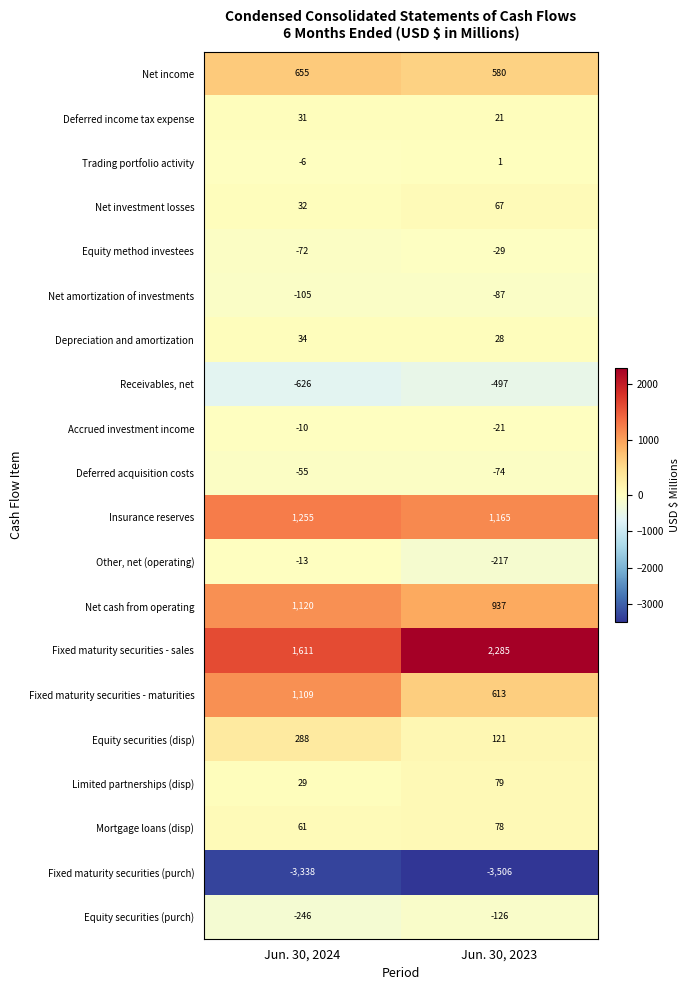

Which series has the largest total across all categories?

Fixed maturity securities - sales